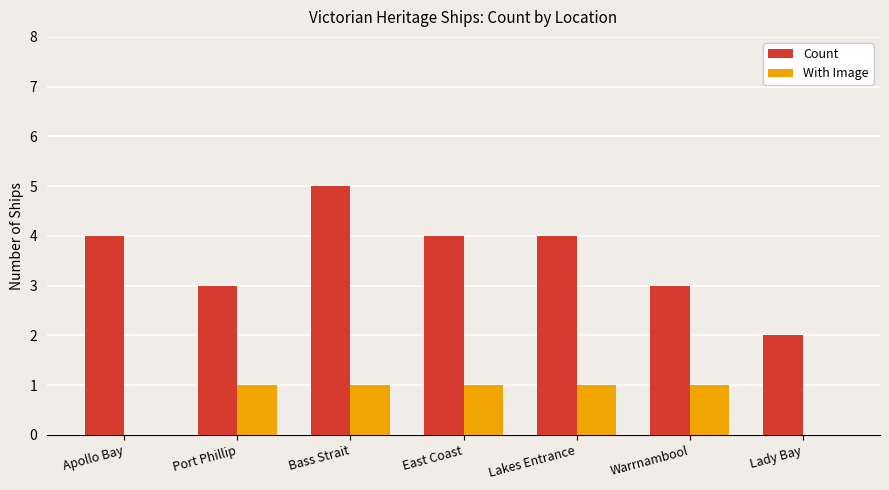

Which series has the largest total across all categories?

Count